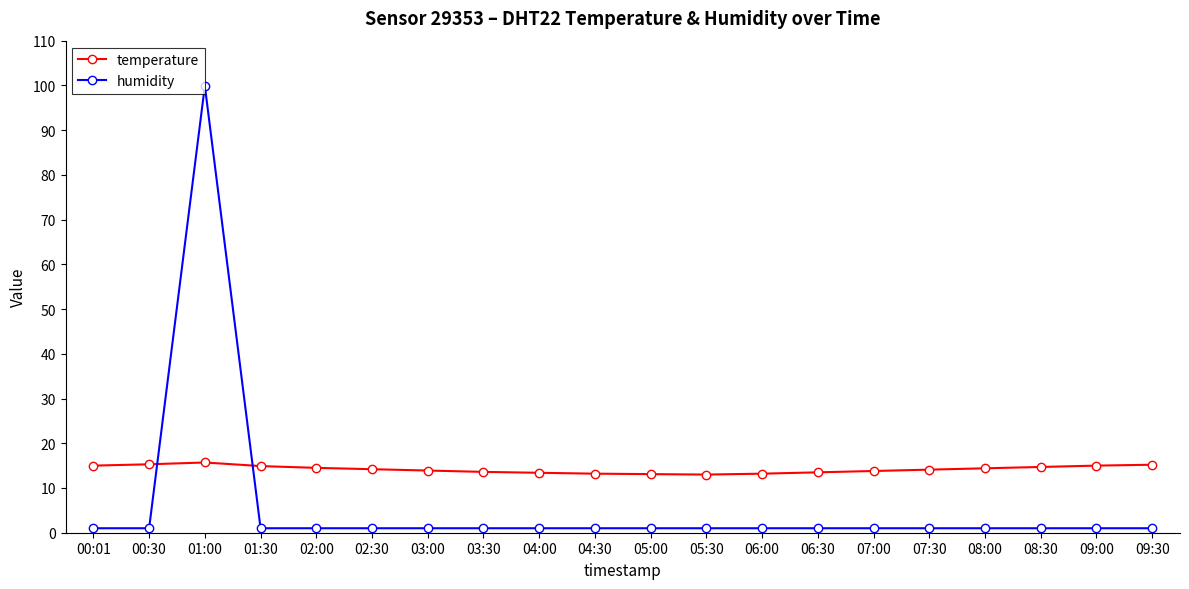

At which category does humidity reach its first local peak?

01:00